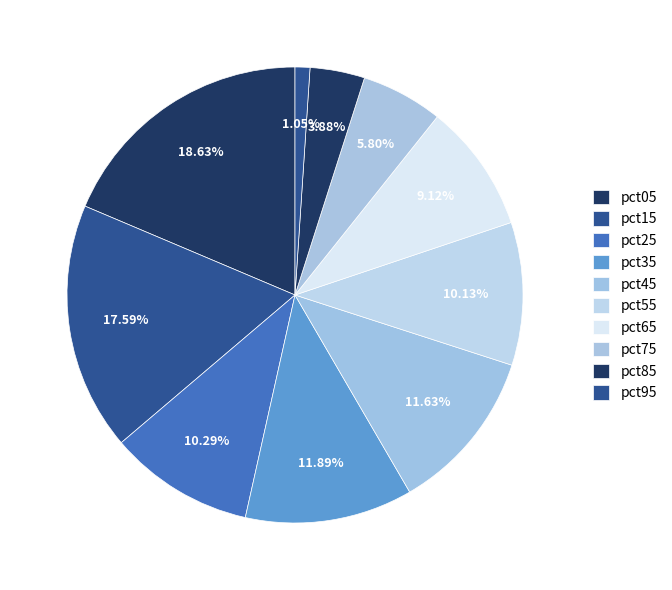

What is the largest slice in the pie chart?

pct05